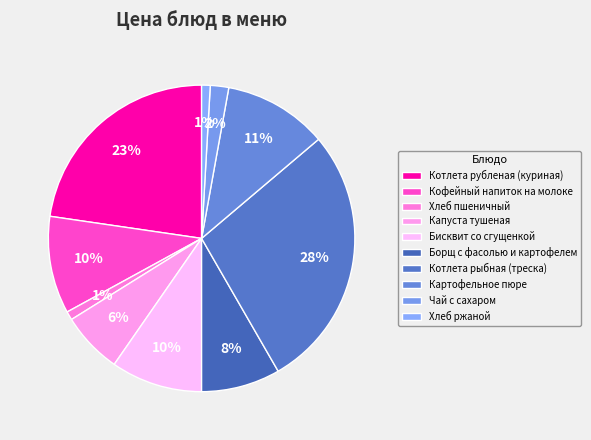

To the nearest percent, what percentage of the pie is Борщ с фасолью и картофелем?

8%